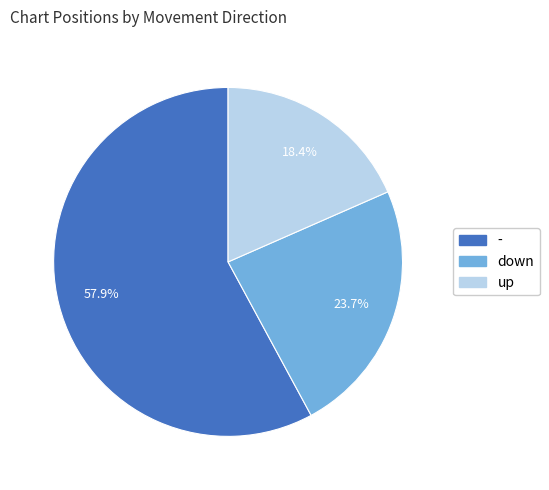

Does any single category account for the majority?

Yes